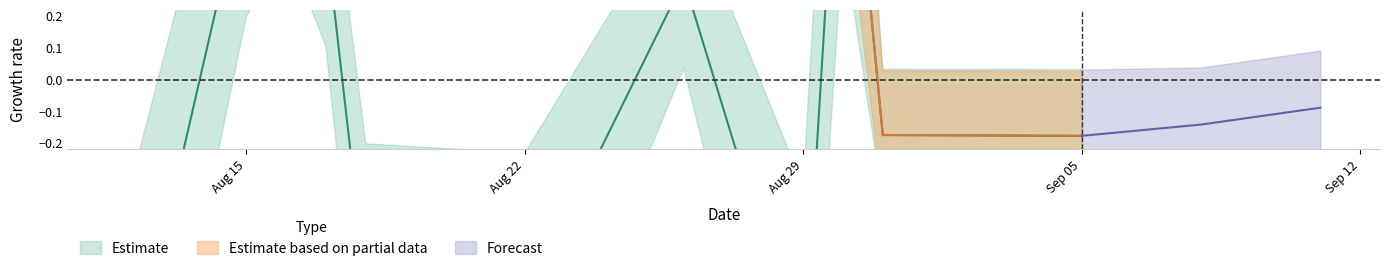

How many data points does each series have?

11